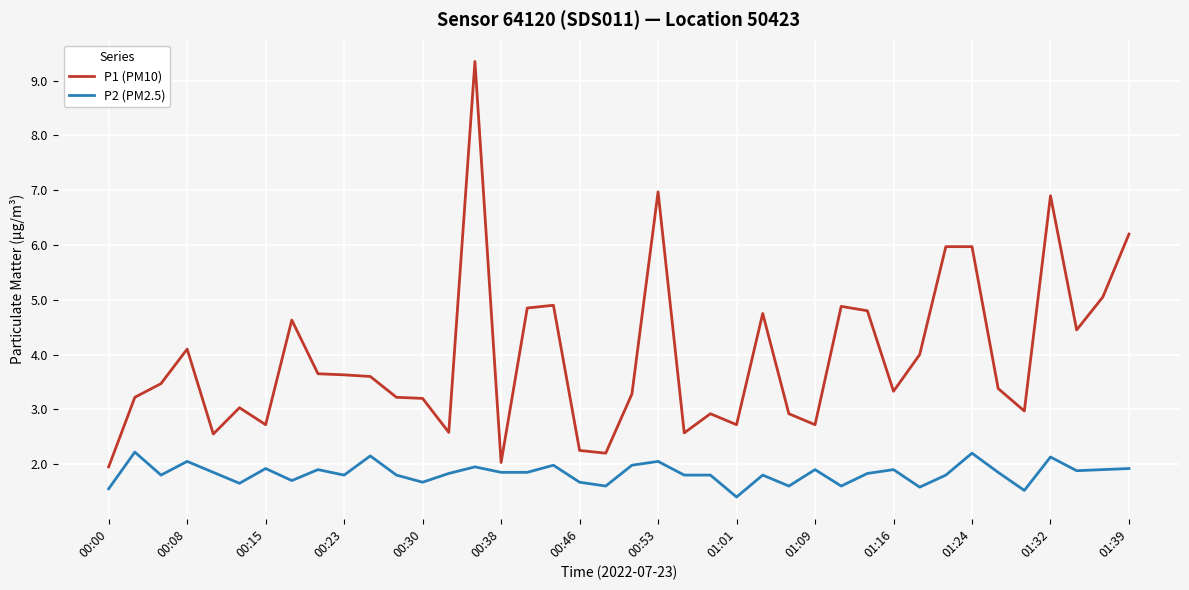

True or false: P1 (PM10) and P2 (PM2.5) intersect in this chart.

False